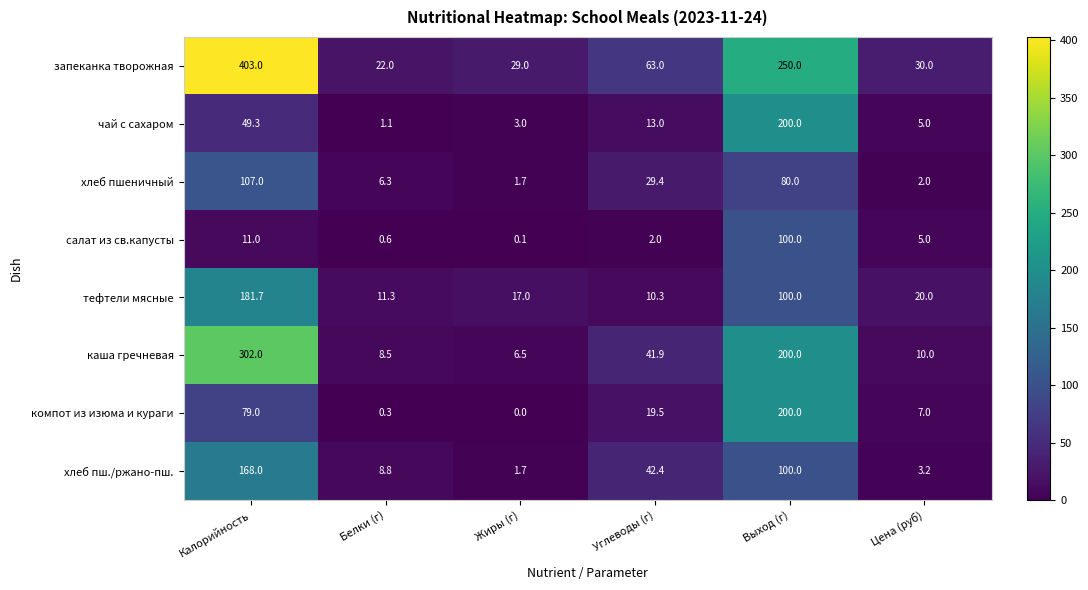

What is the greatest value displayed?

403.0